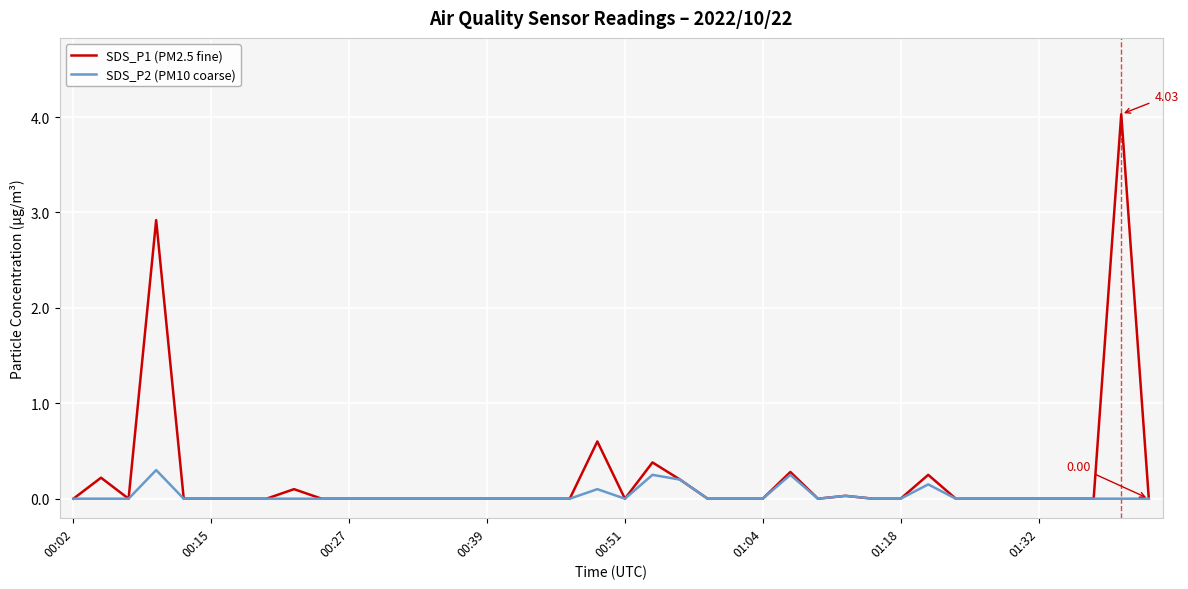

How many categories are shown in the chart?

40